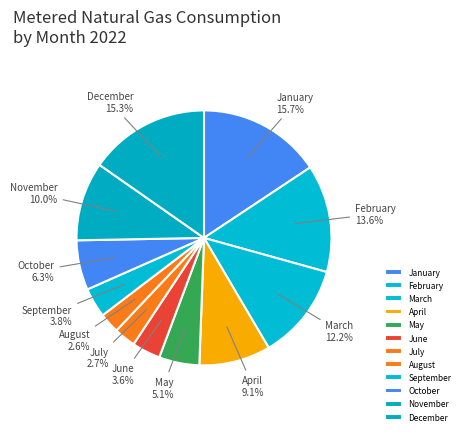

Is it true that August is 3% of the pie?

True